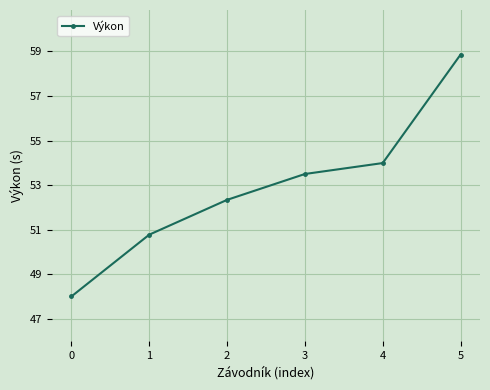

Where is the data nearest to the value 53?

3